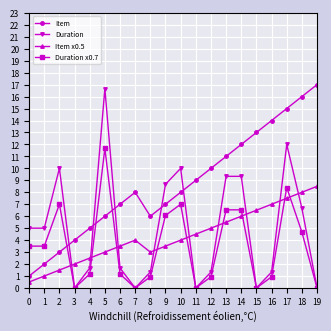

In Item, how many points are higher than both neighbors (excluding endpoints)?

1